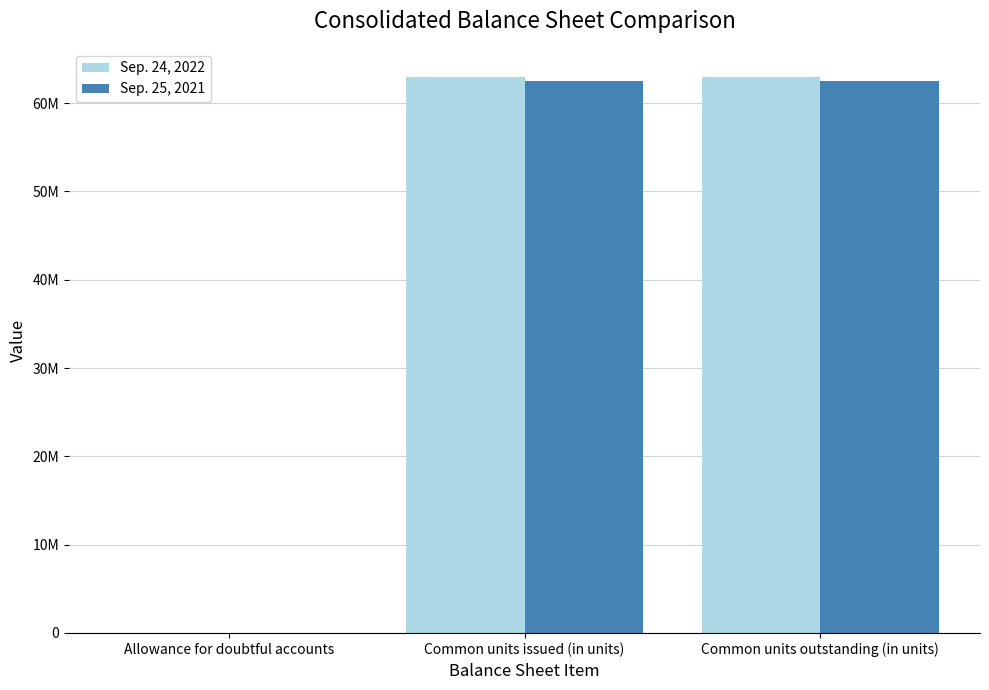

What are all the series names shown in the legend?

Sep. 24, 2022, Sep. 25, 2021